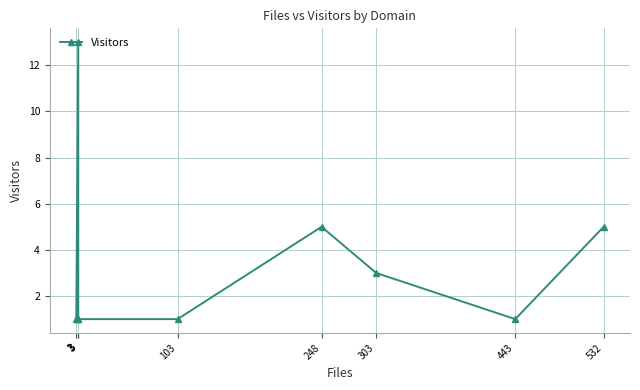

Does the chart display data point markers on the line(s)?

Yes